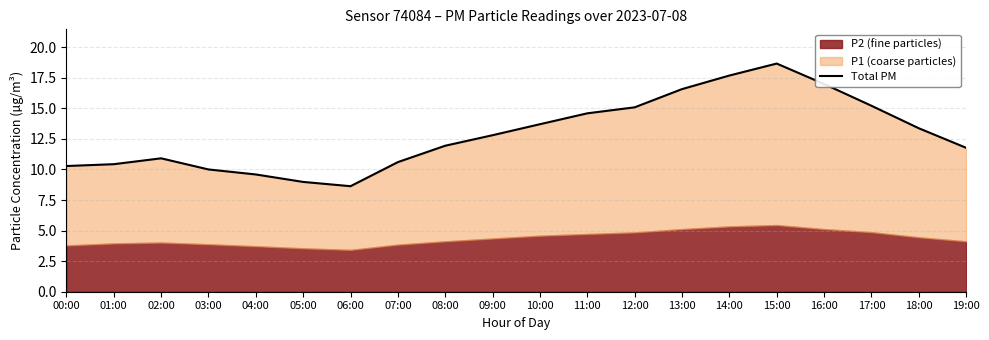

What is the difference between the maximum and minimum values?

10.0